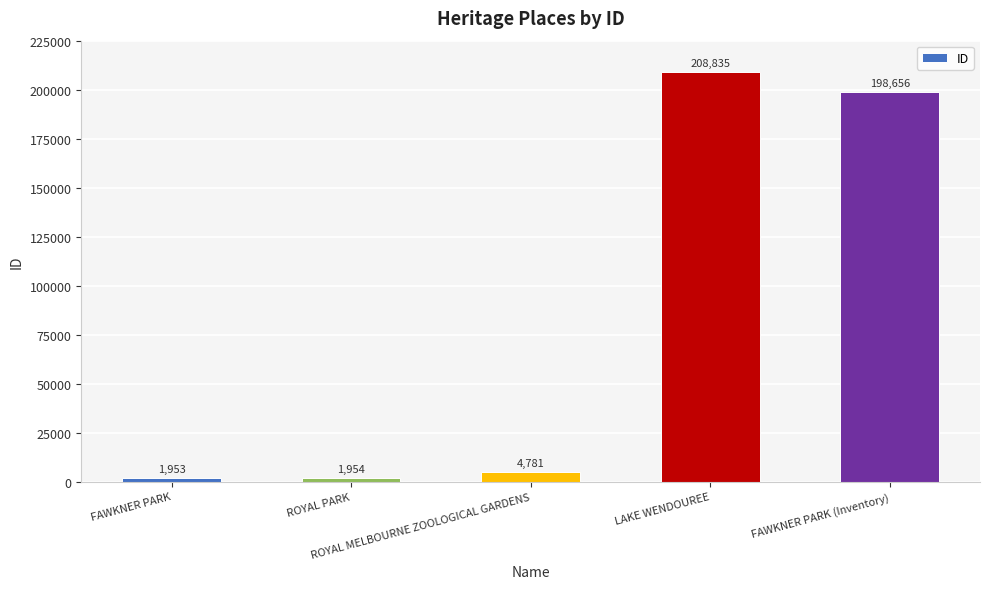

Rank the categories by value from lowest to highest.

FAWKNER PARK, ROYAL PARK, ROYAL MELBOURNE ZOOLOGICAL GARDENS, FAWKNER PARK (Inventory), LAKE WENDOUREE